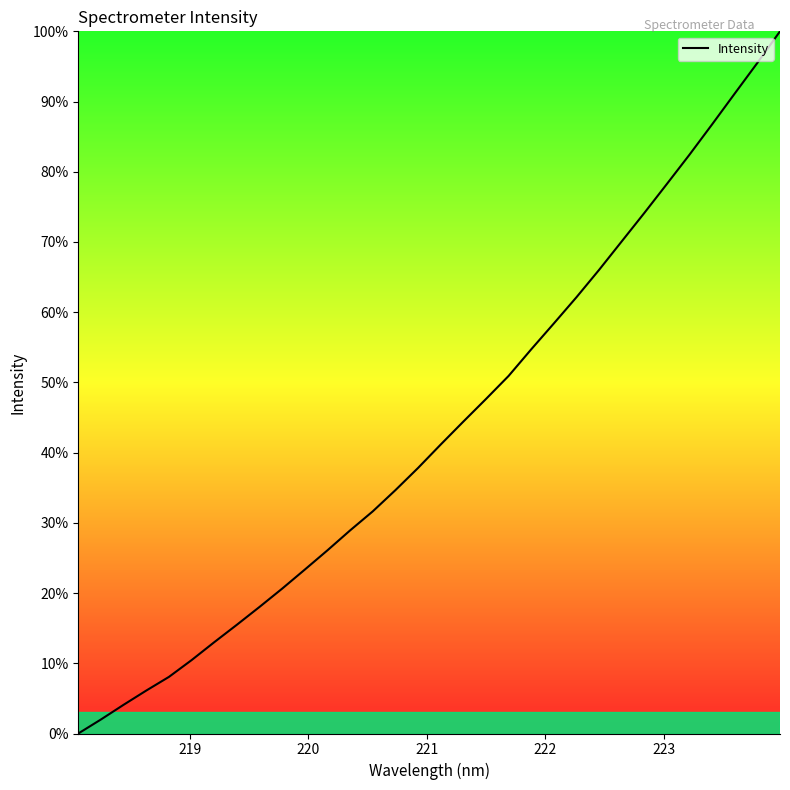

Does the chart display data point markers on the line(s)?

No